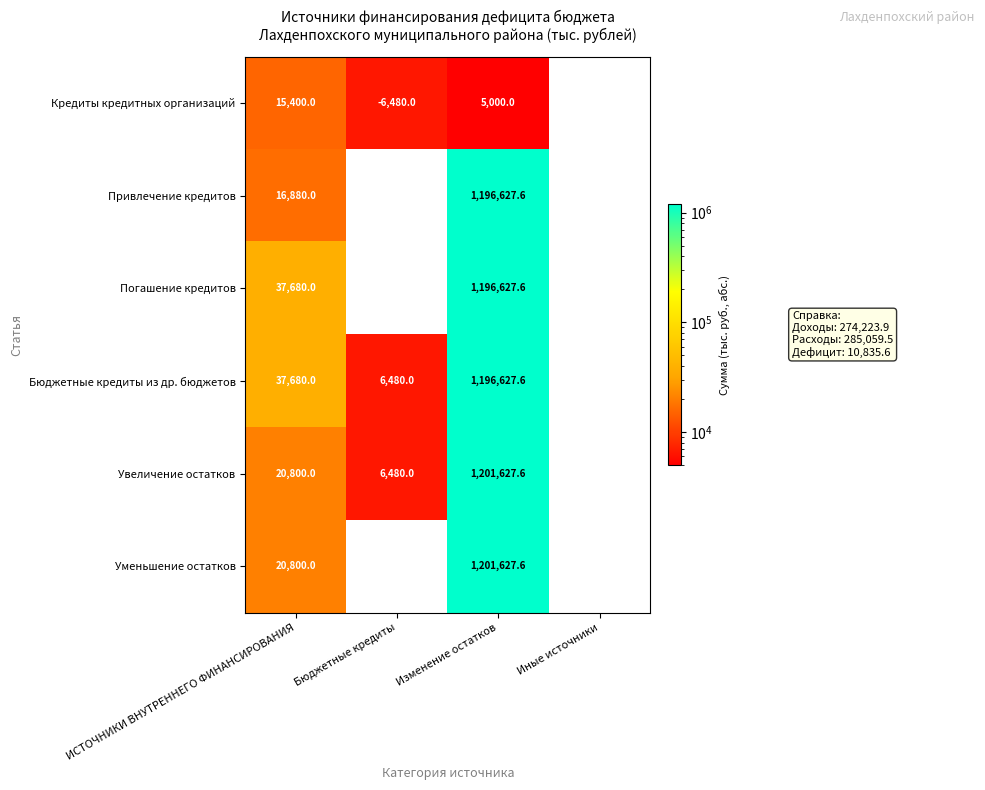

Reading left to right, extract all data points from this chart.

Кредиты кредитных организаций: ИСТОЧНИКИ ВНУТРЕННЕГО ФИНАНСИРОВАНИЯ=15400.0	Бюджетные кредиты=-6480.0	Изменение остатков=5000.0	Иные источники=0.0
Привлечение кредитов: ИСТОЧНИКИ ВНУТРЕННЕГО ФИНАНСИРОВАНИЯ=16880.0	Бюджетные кредиты=0.0	Изменение остатков=1196627.6	Иные источники=0.0
Погашение кредитов: ИСТОЧНИКИ ВНУТРЕННЕГО ФИНАНСИРОВАНИЯ=37680.0	Бюджетные кредиты=0.0	Изменение остатков=1196627.6	Иные источники=0.0
Бюджетные кредиты из др. бюджетов: ИСТОЧНИКИ ВНУТРЕННЕГО ФИНАНСИРОВАНИЯ=37680.0	Бюджетные кредиты=6480.0	Изменение остатков=1196627.6	Иные источники=0.0
Увеличение остатков: ИСТОЧНИКИ ВНУТРЕННЕГО ФИНАНСИРОВАНИЯ=20800.0	Бюджетные кредиты=6480.0	Изменение остатков=1201627.6	Иные источники=0.0
Уменьшение остатков: ИСТОЧНИКИ ВНУТРЕННЕГО ФИНАНСИРОВАНИЯ=20800.0	Бюджетные кредиты=0.0	Изменение остатков=1201627.6	Иные источники=0.0